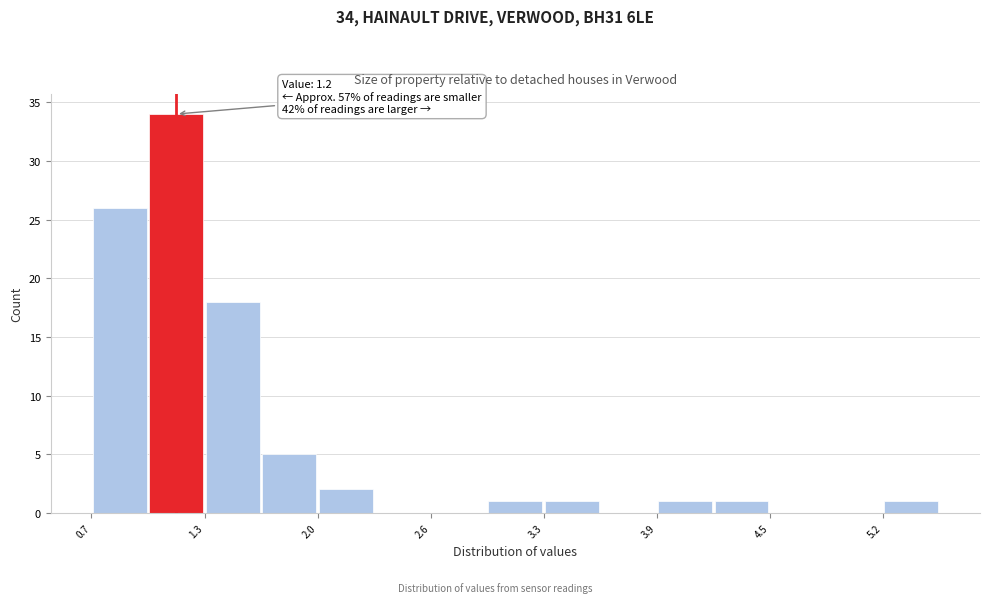

Around what value on the x-axis is the tallest bar? Give the approximate position of its centre, as read against the axis.

1.2